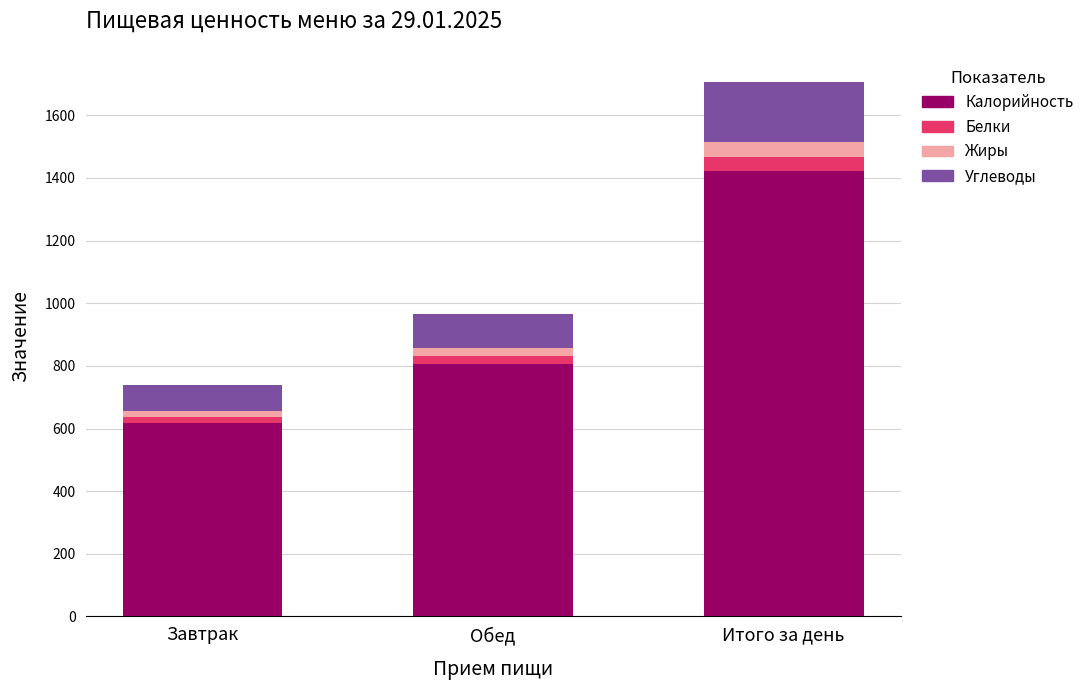

The Калорийность series shows 1422.4 at Итого за день. True or false?

True